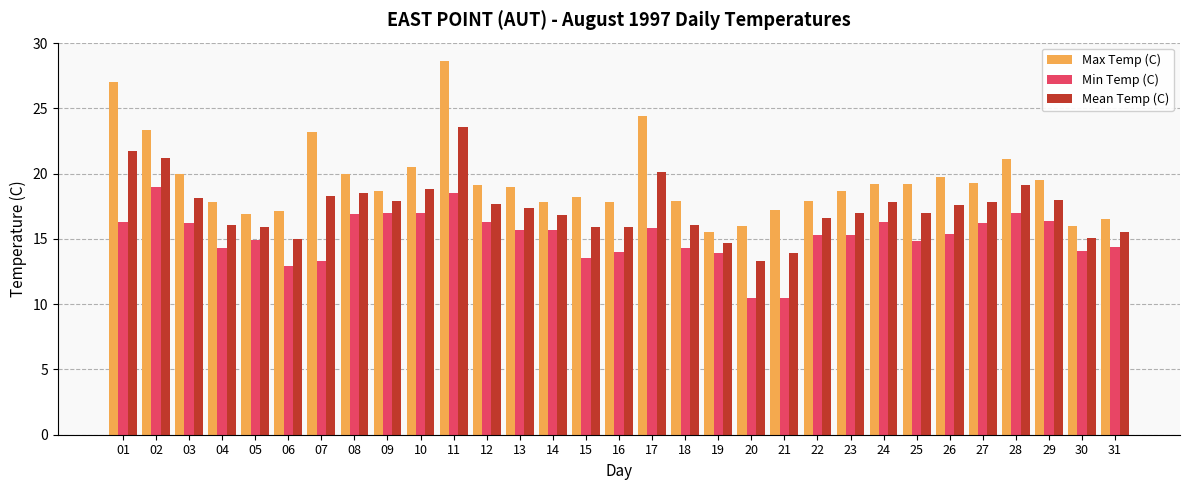

What is the value of the Mean Temp (C) bar at the 21st from the left?

13.9